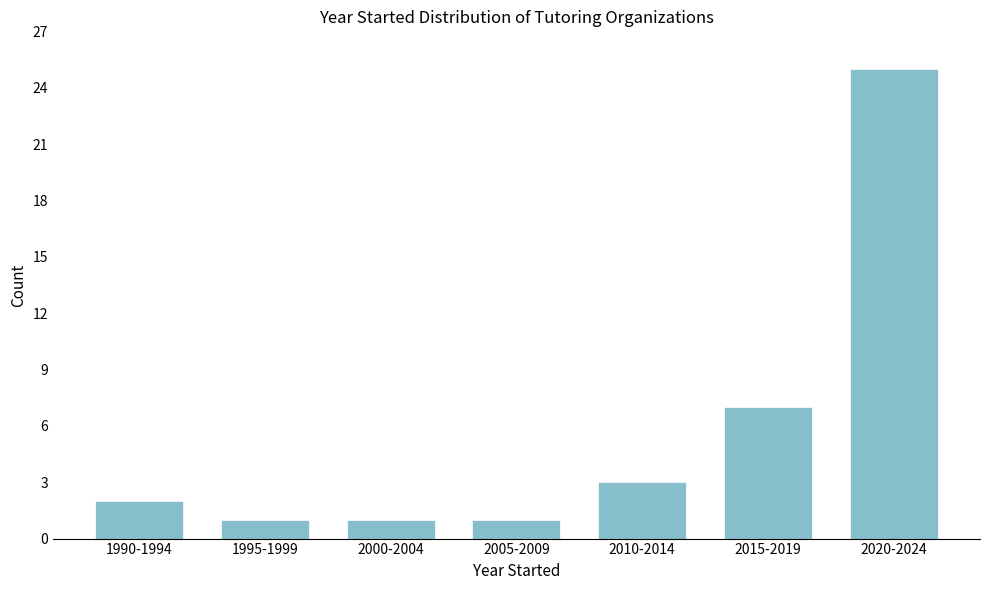

Reading left to right, transcribe all the data shown in this chart.

1990-1994=2	1995-1999=1	2000-2004=1	2005-2009=1	2010-2014=3	2015-2019=7	2020-2024=25